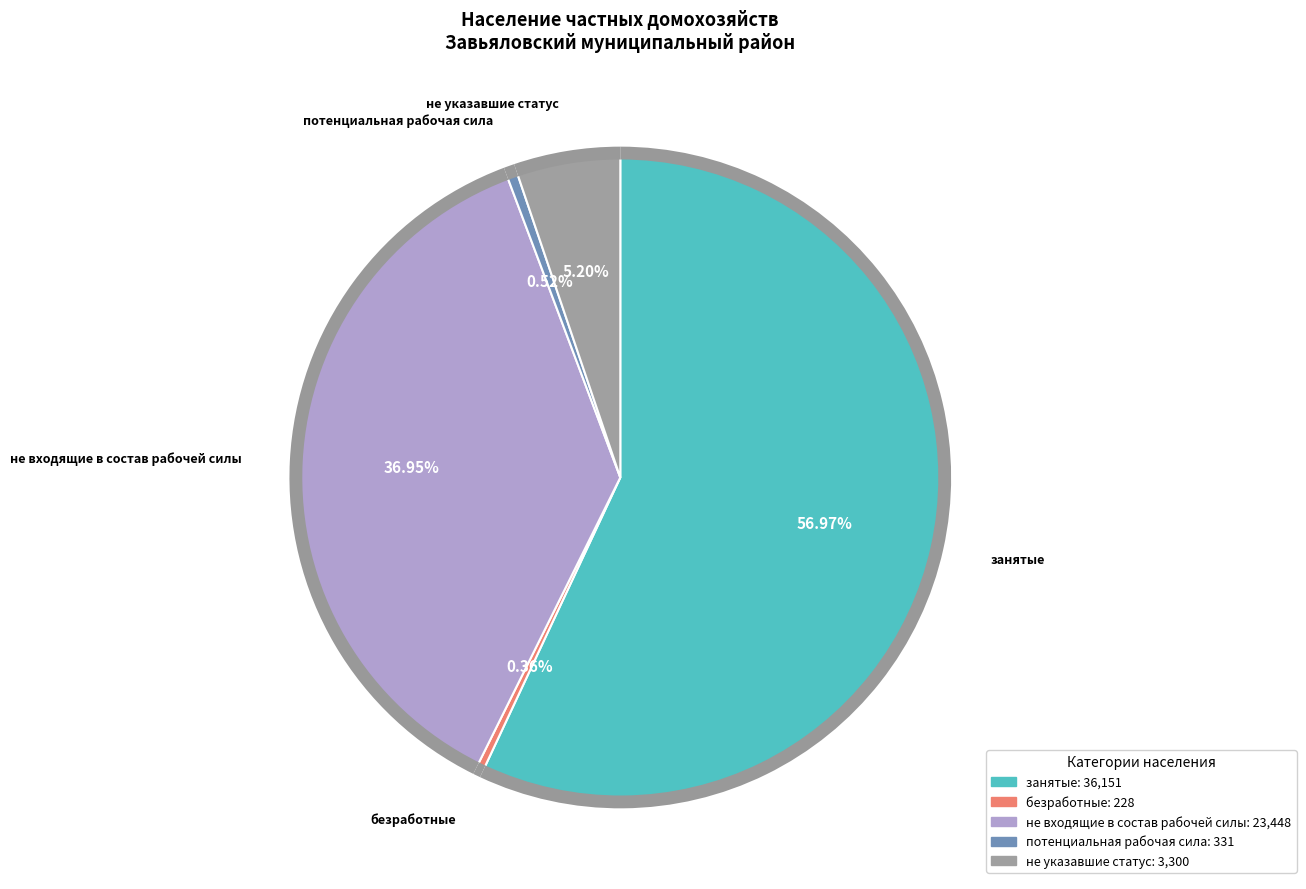

What is the largest slice in the pie chart?

занятые